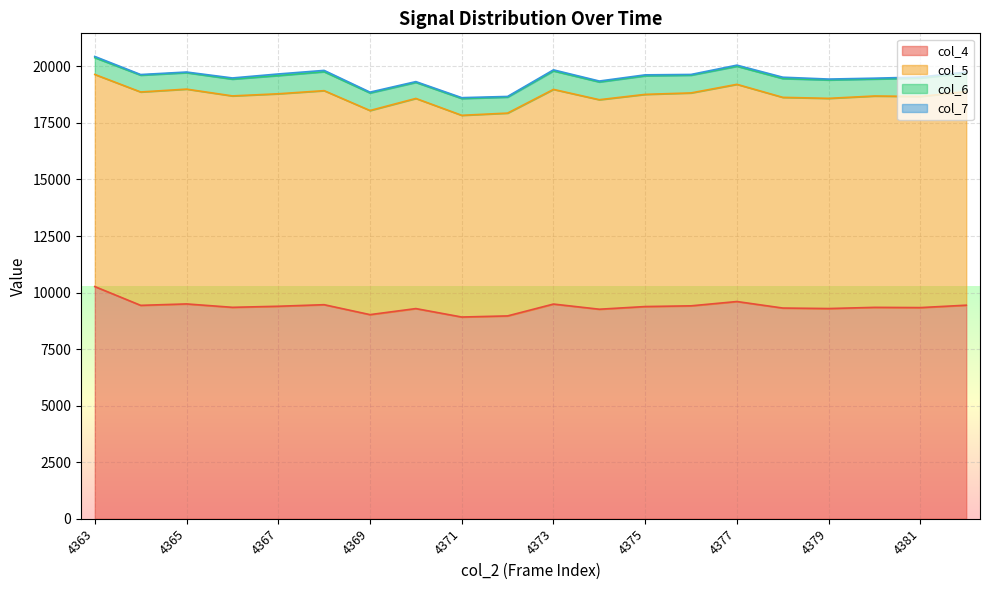

Rank the series at 4378 from highest to lowest value.

col_4, col_5, col_6, col_7